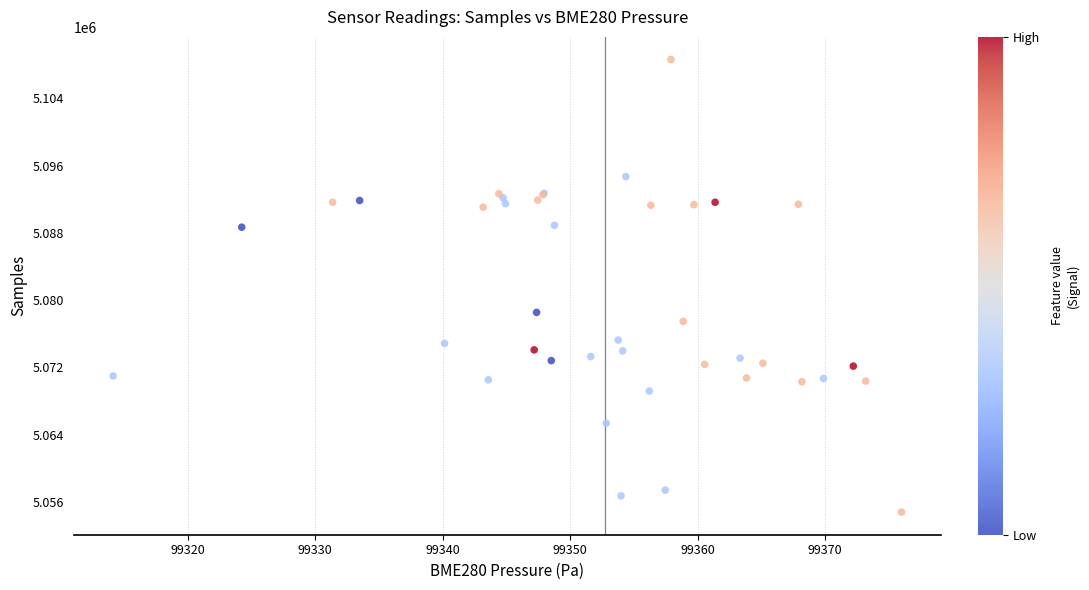

What Y value in the scatter plot is closest to 5081693?

5078531